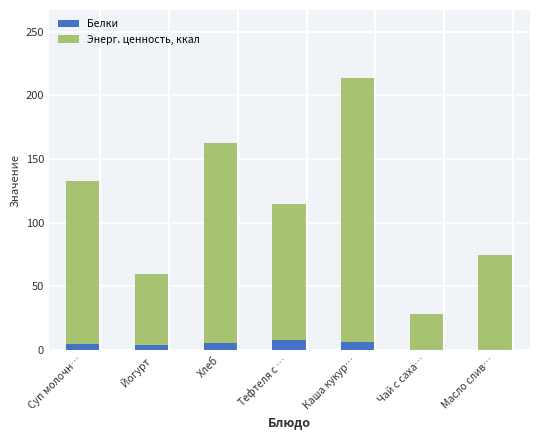

Is the value of Белки at Суп молочн… greater than the value of Энерг. ценность, ккал at Каша кукур…?

No